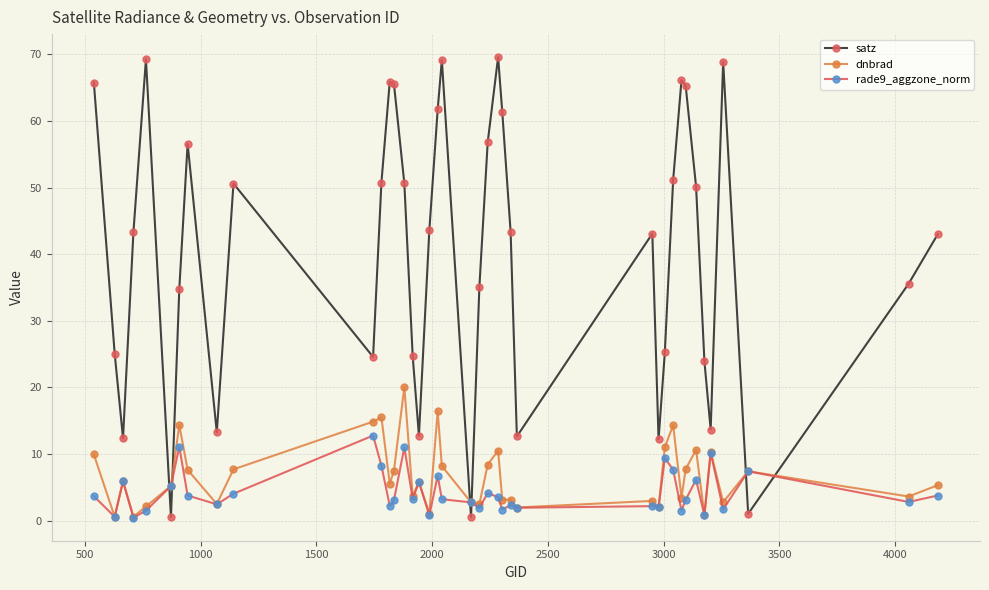

How many times do rade9_aggzone_norm and satz cross each other?

6